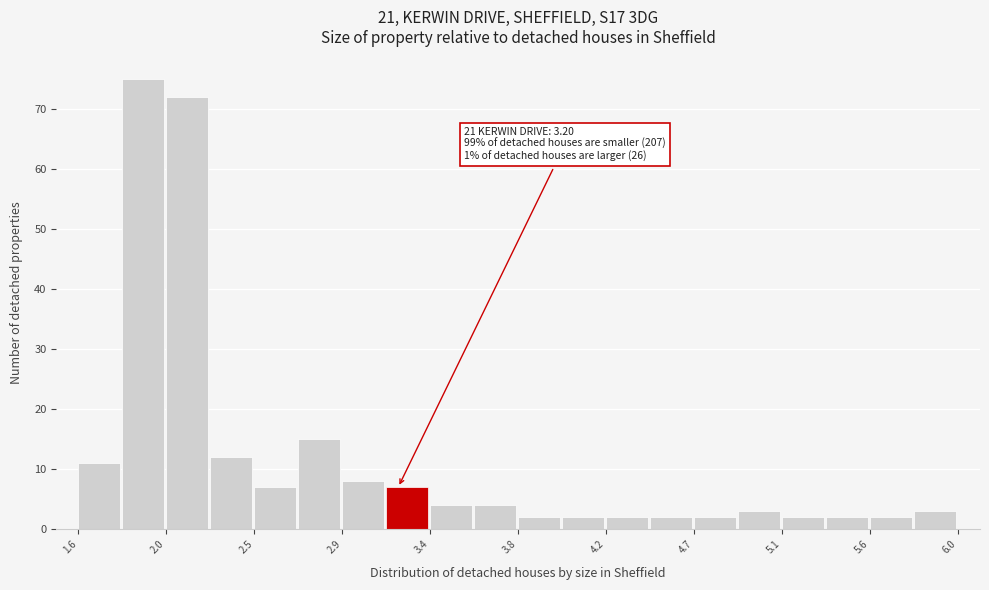

Which range on the x-axis has the tallest bar?

1.82 to 2.04